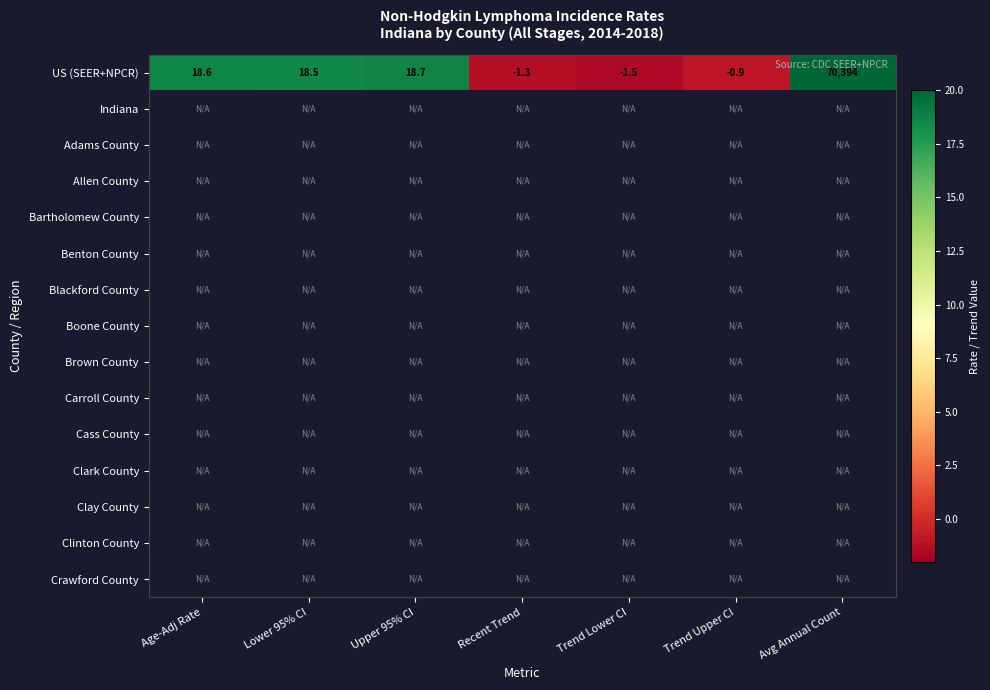

Rank the categories by US (SEER+NPCR) value from highest to lowest.

Avg Annual Count, Upper 95% CI, Age-Adj Rate, Lower 95% CI, Trend Upper CI, Recent Trend, Trend Lower CI